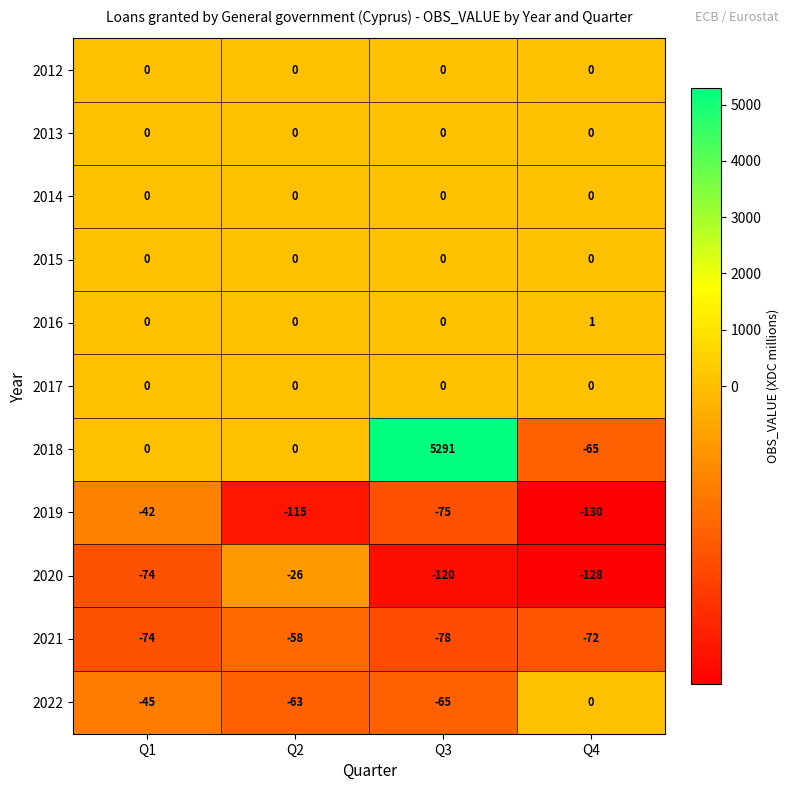

Which series has the largest total across all categories?

2018